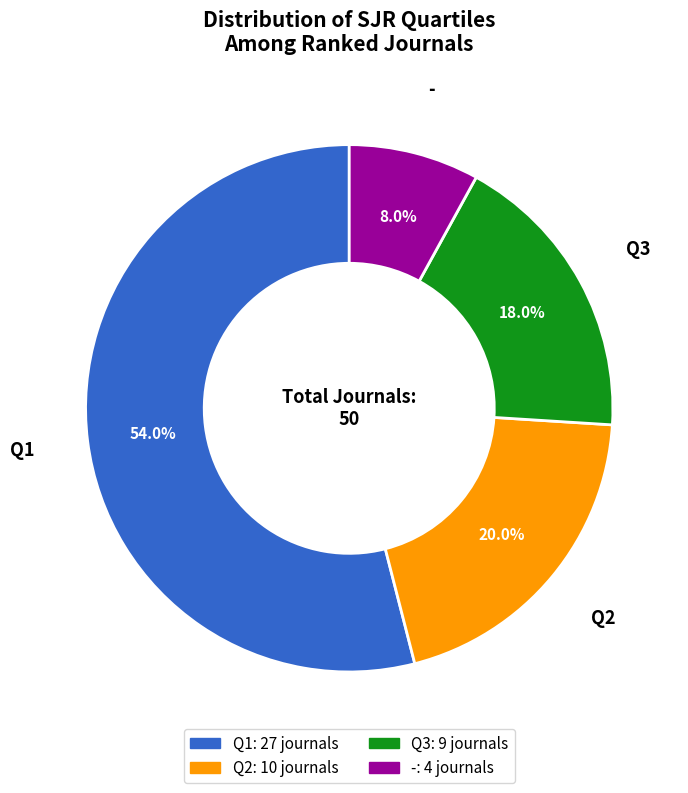

What portion of the pie excludes -?

92.0%